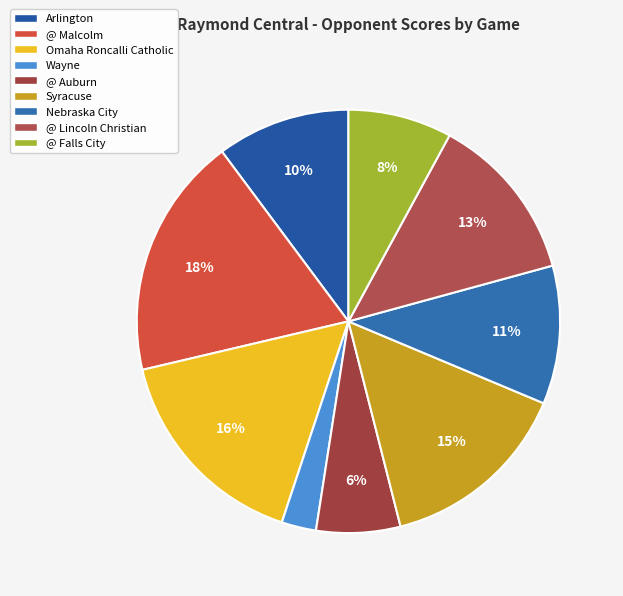

How many segments does this pie chart have?

9